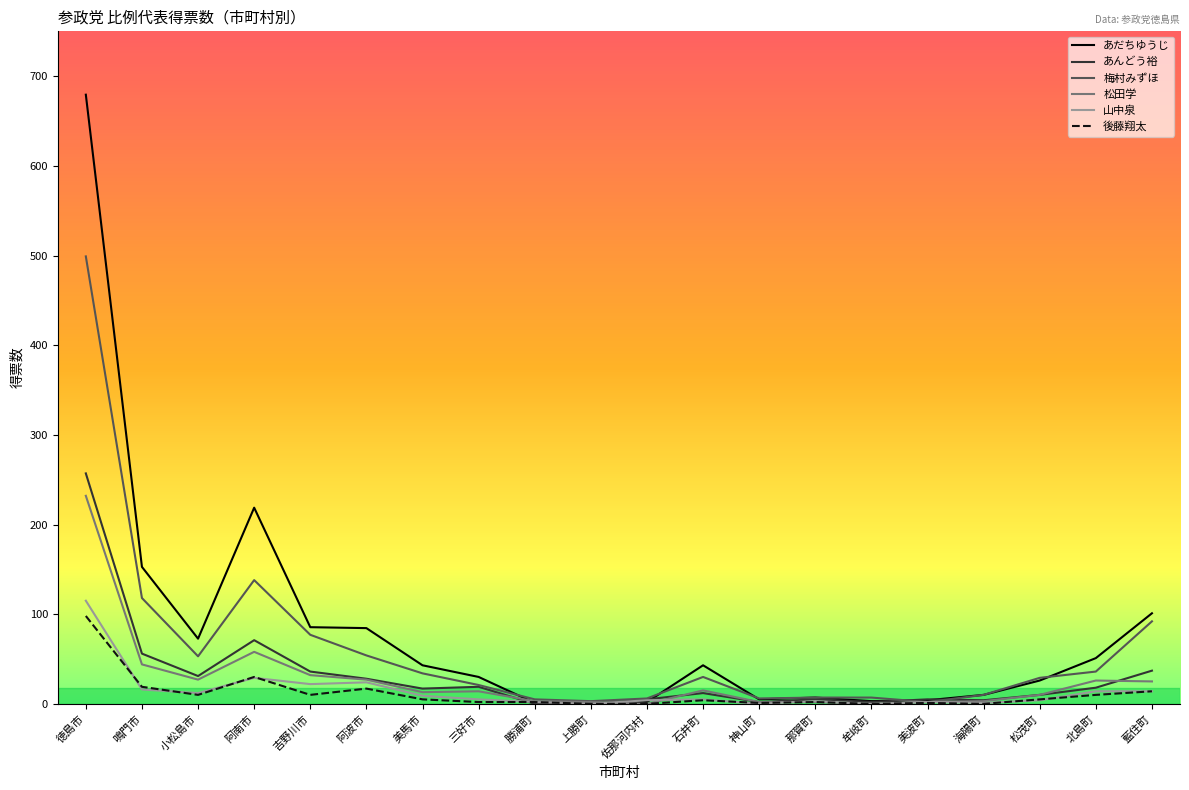

What is the maximum value shown in the chart?

679.3